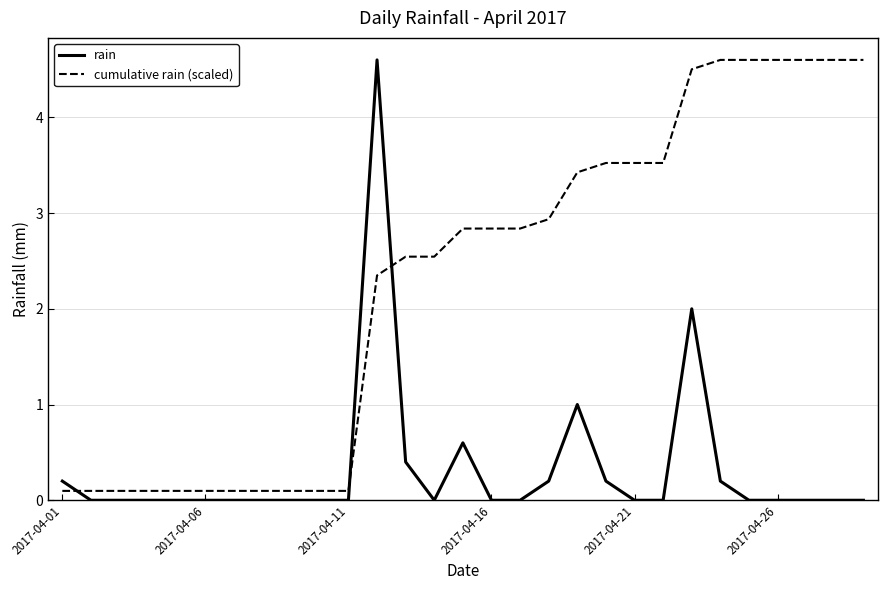

What is the maximum value shown in the chart?

4.6